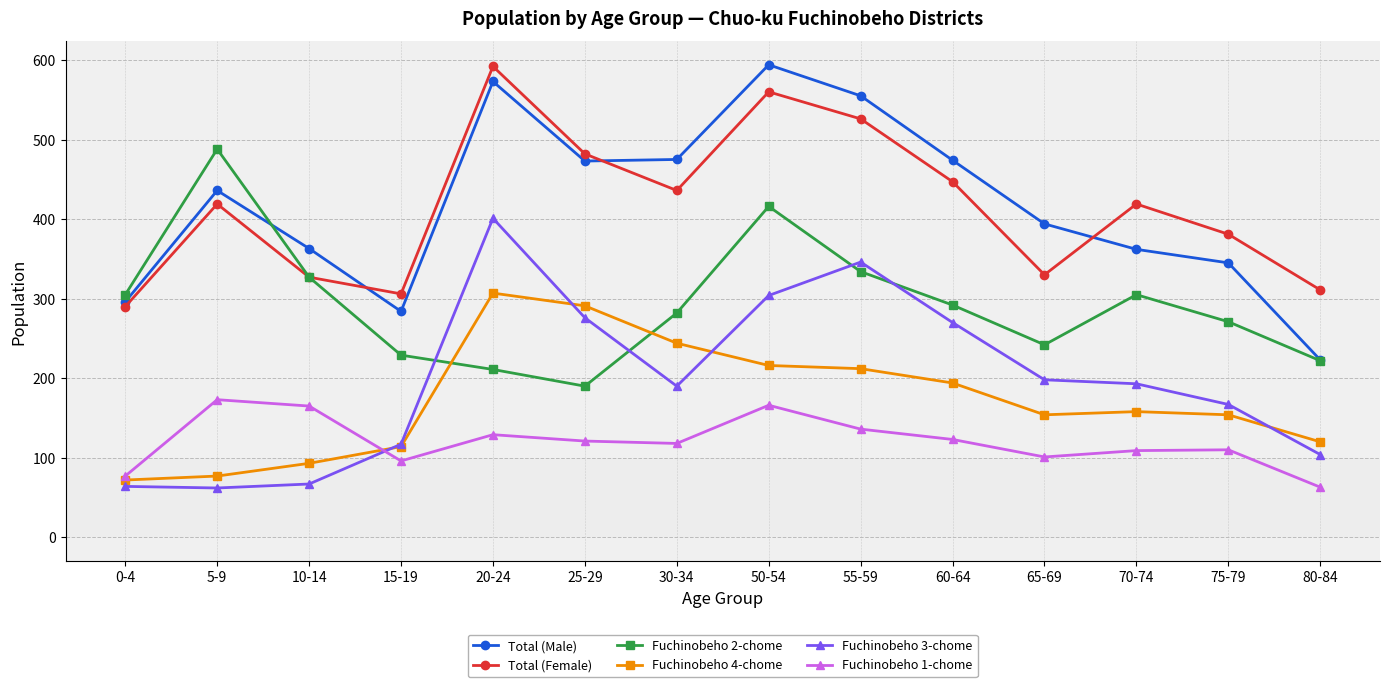

True or false: Total (Female) has a value of 569 at 30-34.

False